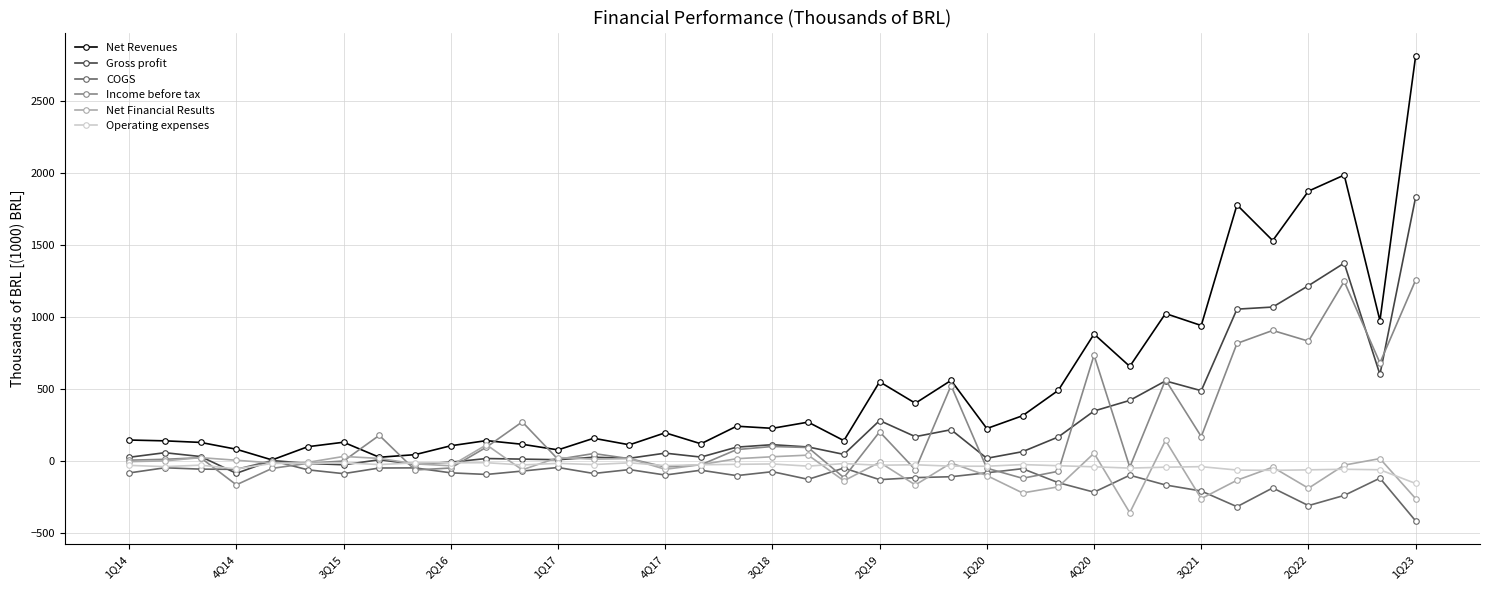

What is the lowest value of the Operating expenses series?

-158.9